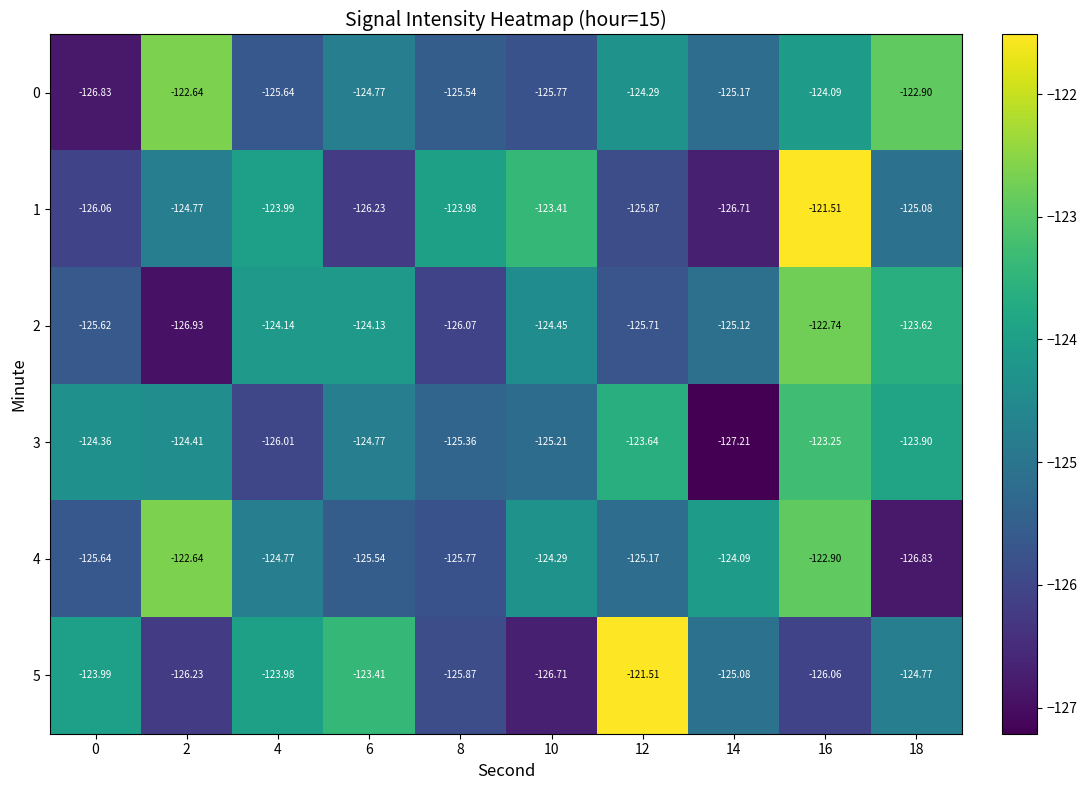

At which category is the sum across all series the highest?

16